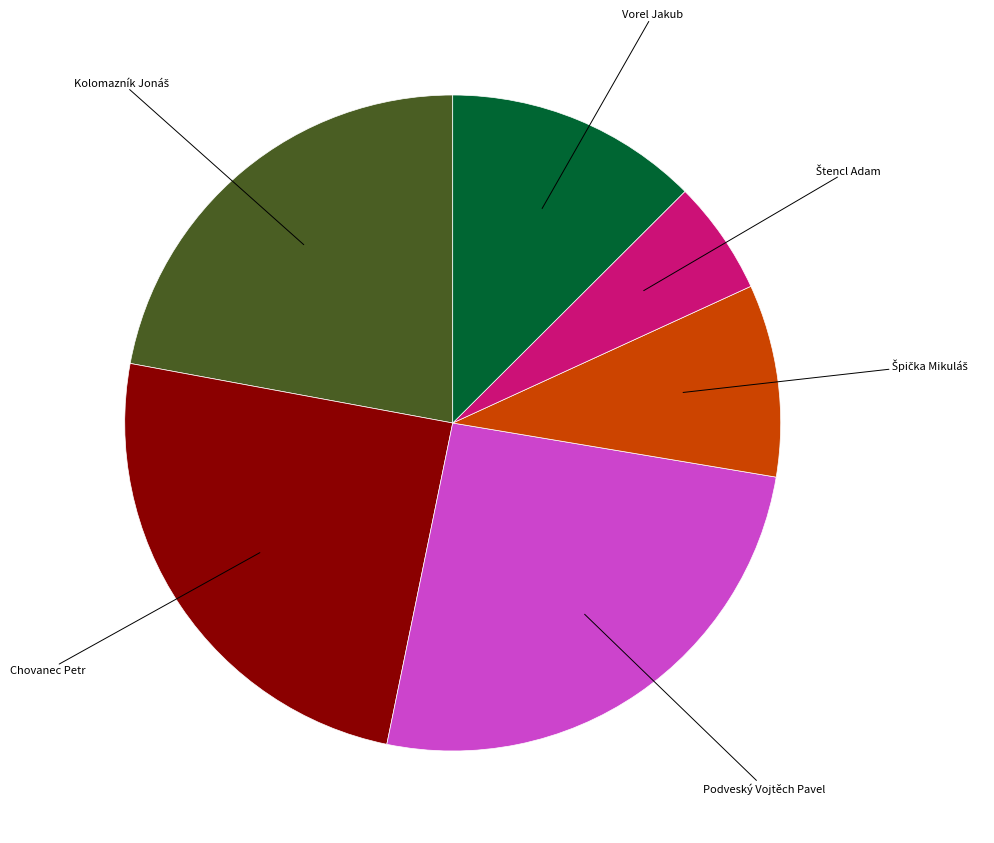

Is there a majority slice in this chart?

No